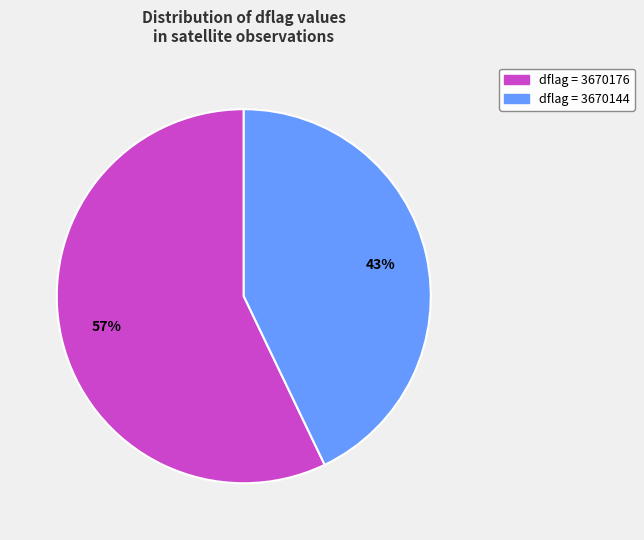

To the nearest percent, what is the difference between the largest and smallest slice percentages?

14%